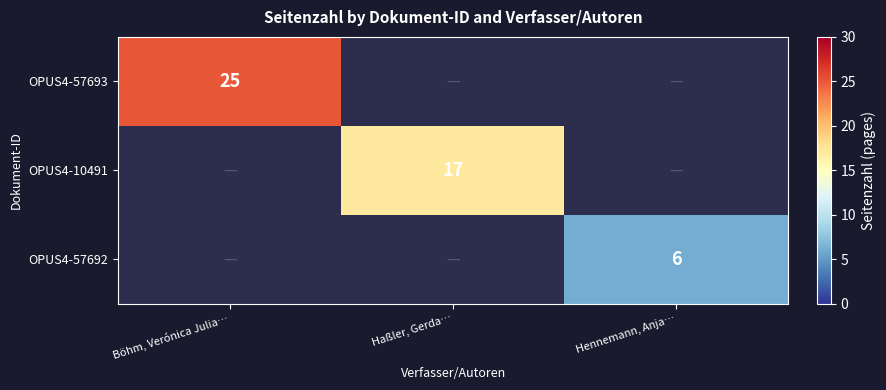

Is it true that OPUS4-10491 equals 17 at Haßler, Gerda…?

True